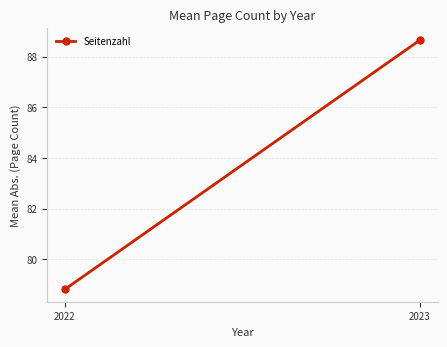

Rank the categories by value from highest to lowest.

2023, 2022